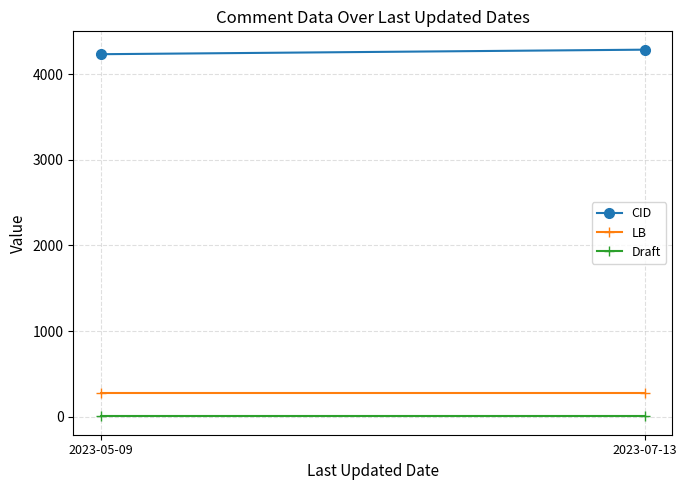

Is it true that Draft equals 0.7 at 2023-05-09?

False